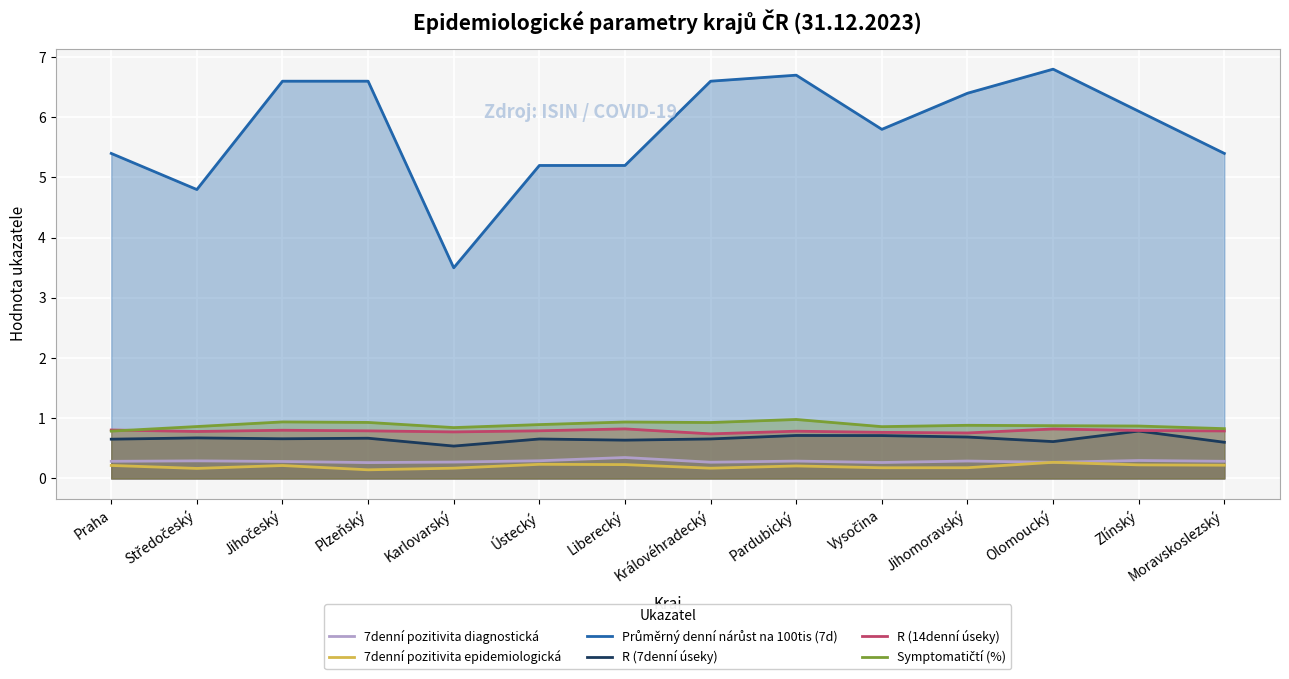

How many series are shown in this chart?

6